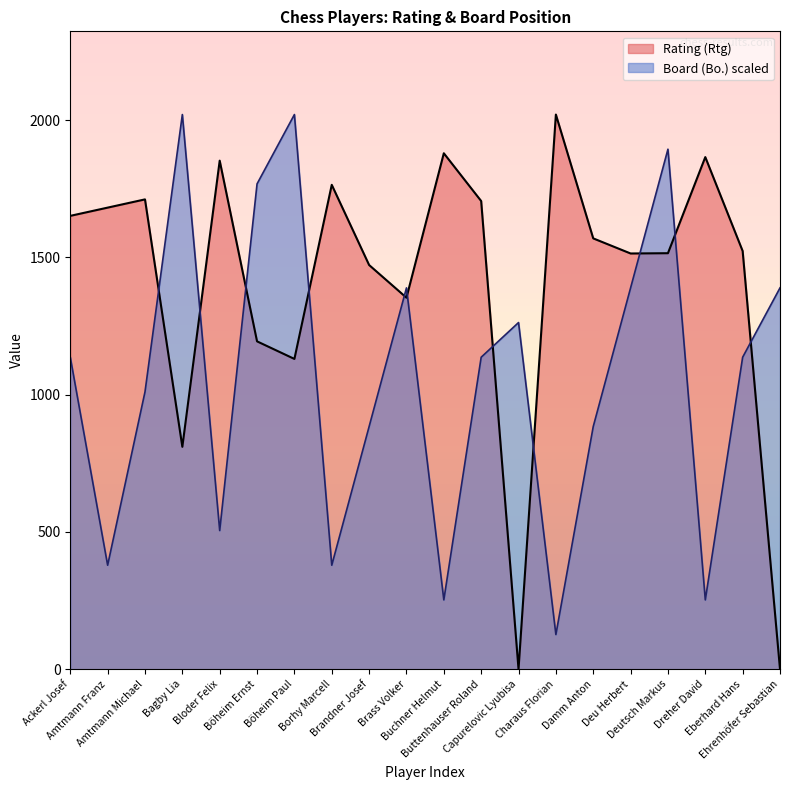

What are all the series names shown in the legend?

Rating (Rtg), Board (Bo.) scaled